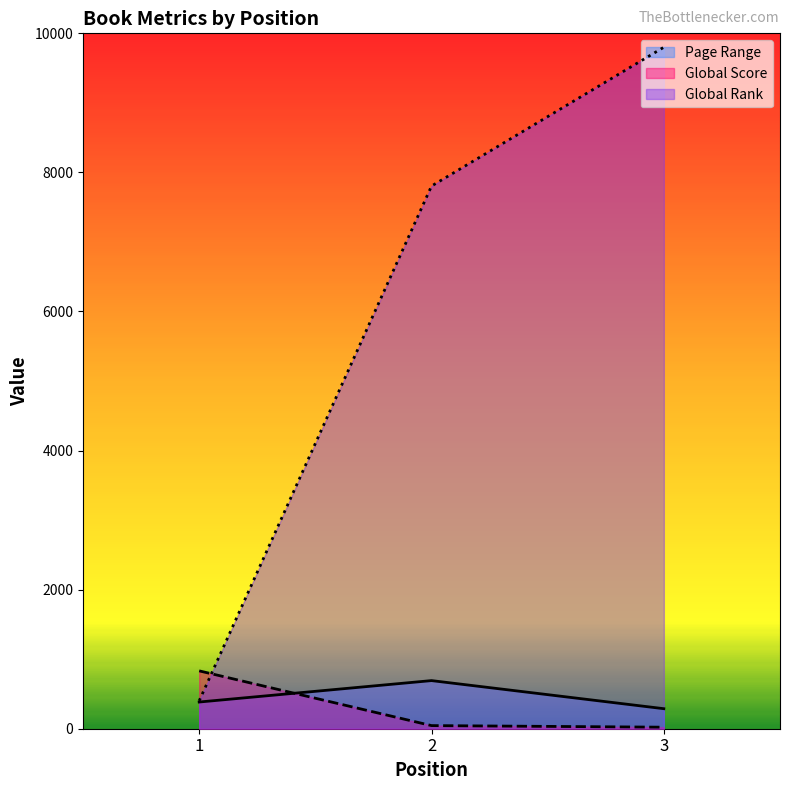

At which label is Global Rank closest to 5100?

2